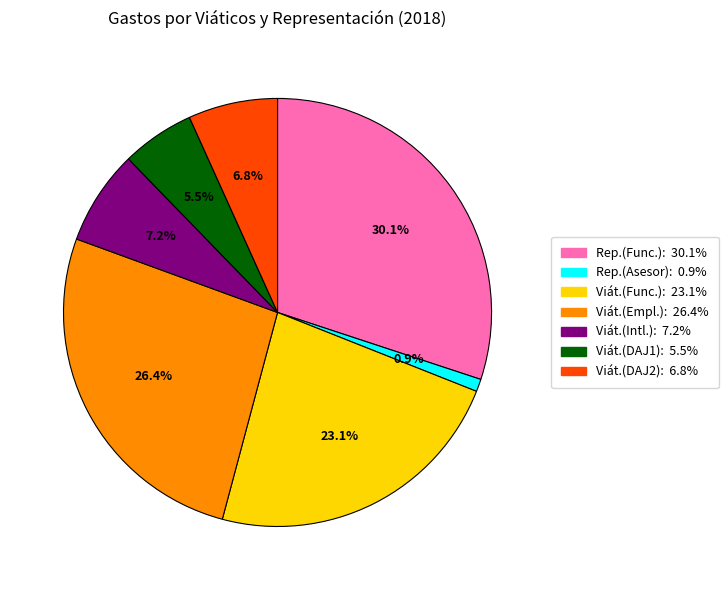

Is there a majority slice in this chart?

No